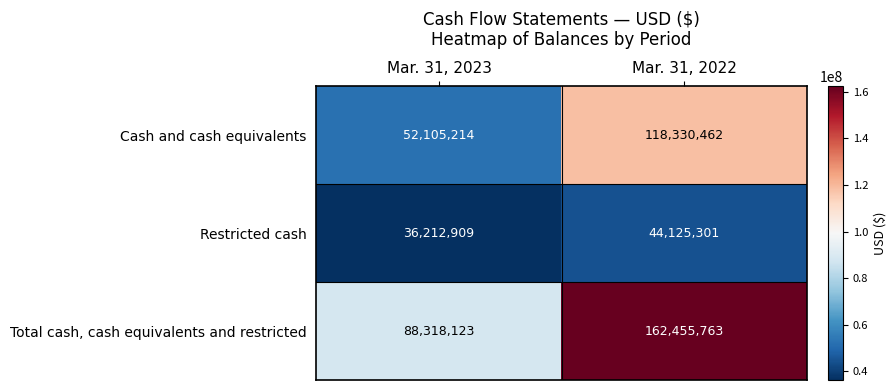

At which label is Restricted cash closest to 40169105?

Mar. 31, 2023